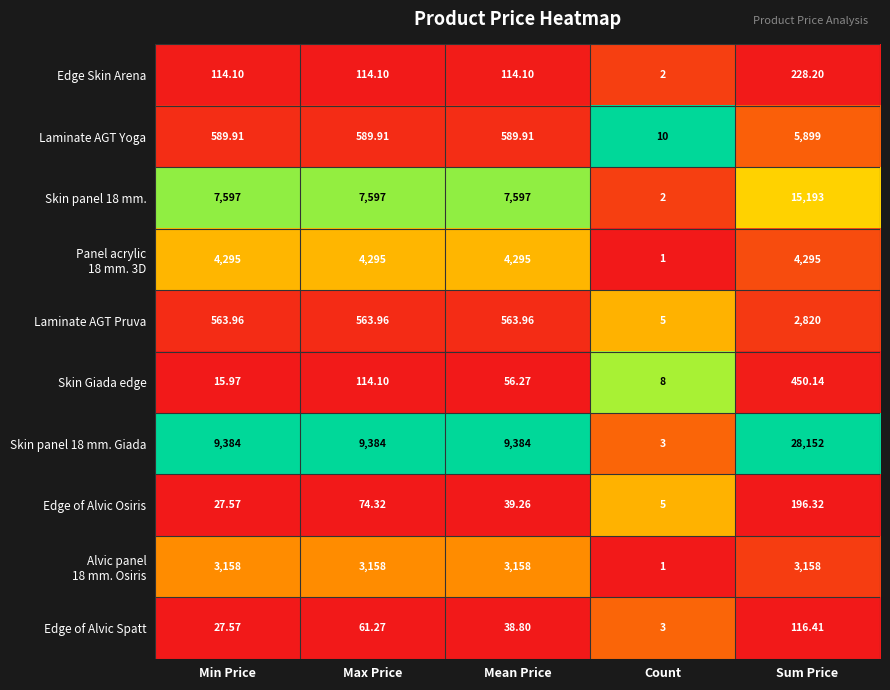

Rank the categories by Edge of Alvic Osiris value from highest to lowest.

Sum Price, Max Price, Mean Price, Min Price, Count